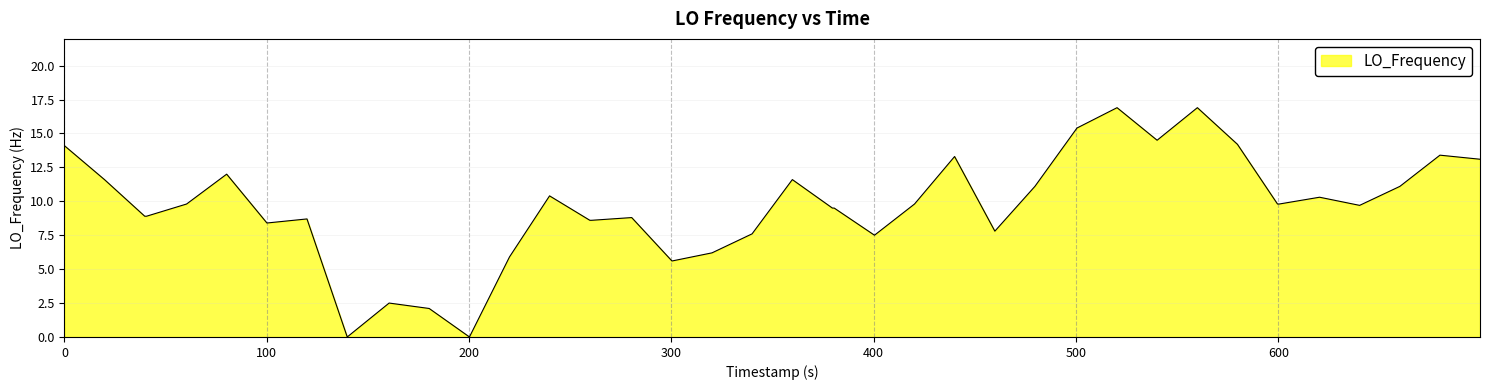

What is the greatest value displayed?

16.9